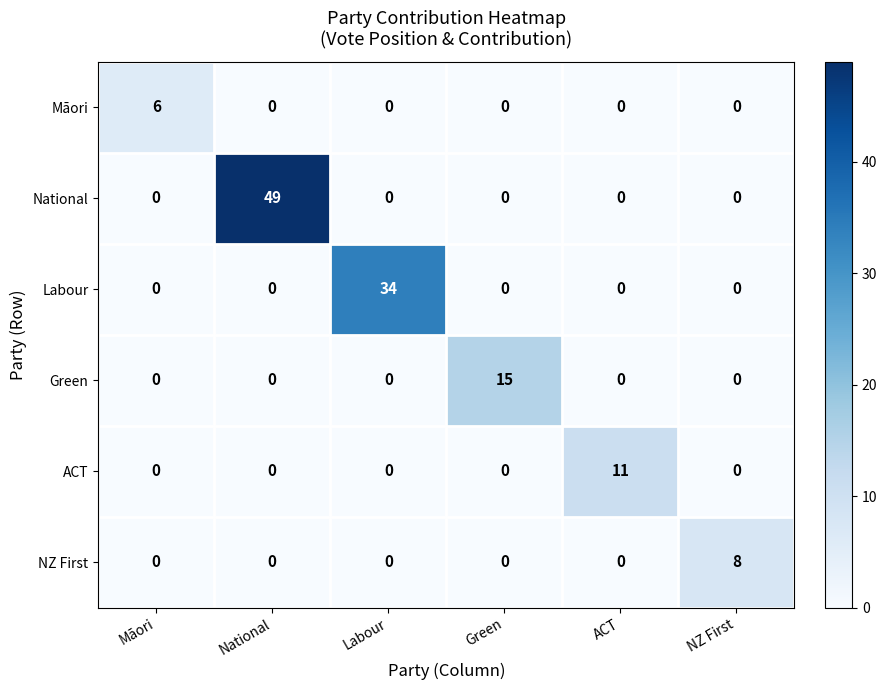

At how many categories does at least one series exceed 30?

2